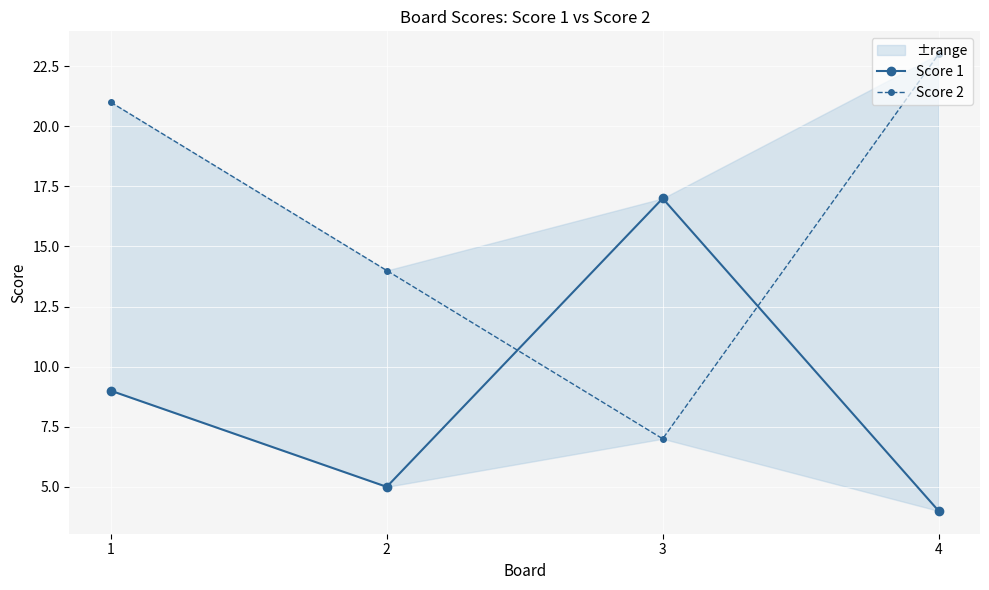

At how many categories does at least one series exceed 9?

4